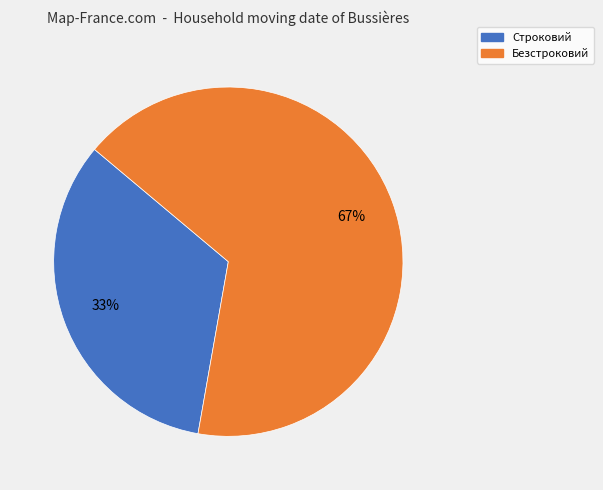

Which has a higher value, Строковий or Безстроковий?

Безстроковий